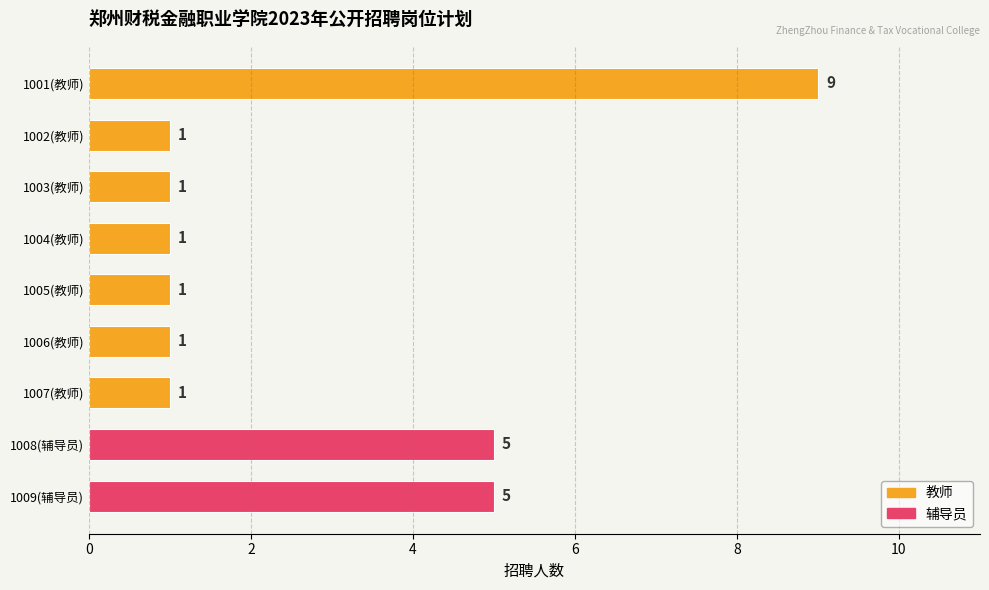

Which has a higher value, 1008(辅导员) or 1007(教师)?

1008(辅导员)